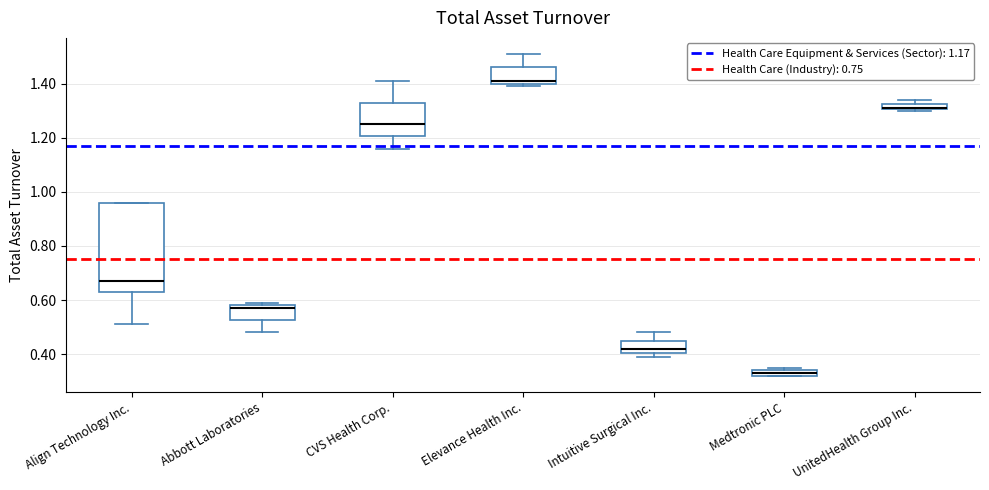

Where is the lower edge of the box for Intuitive Surgical Inc. on the y-axis? The values are not printed on the chart, so give them approximately, as read against the axis.

0.40